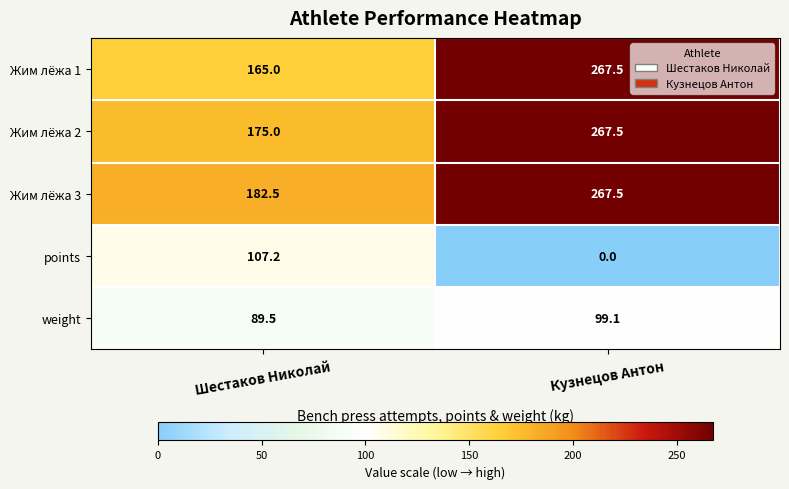

Reading left to right, list all the values displayed in this chart.

Жим лёжа 1: Шестаков Николай=165.0	Кузнецов Антон=267.5
Жим лёжа 2: Шестаков Николай=175.0	Кузнецов Антон=267.5
Жим лёжа 3: Шестаков Николай=182.5	Кузнецов Антон=267.5
points: Шестаков Николай=107.2	Кузнецов Антон=0.0
weight: Шестаков Николай=89.5	Кузнецов Антон=99.1